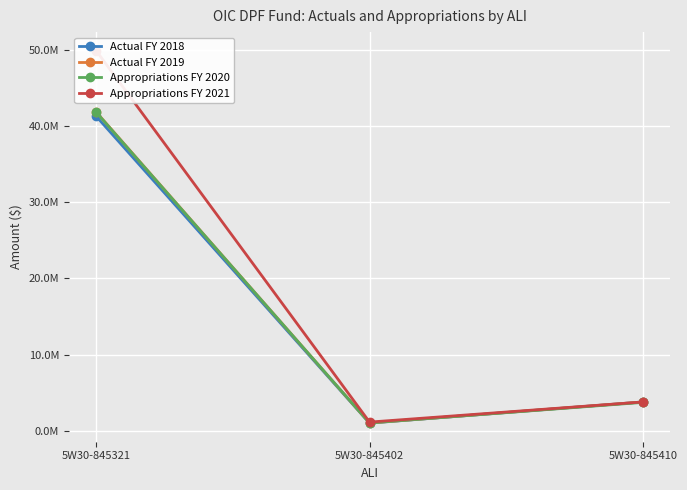

List the series in order of their peak value, highest first.

Appropriations FY 2021, Actual FY 2019, Appropriations FY 2020, Actual FY 2018